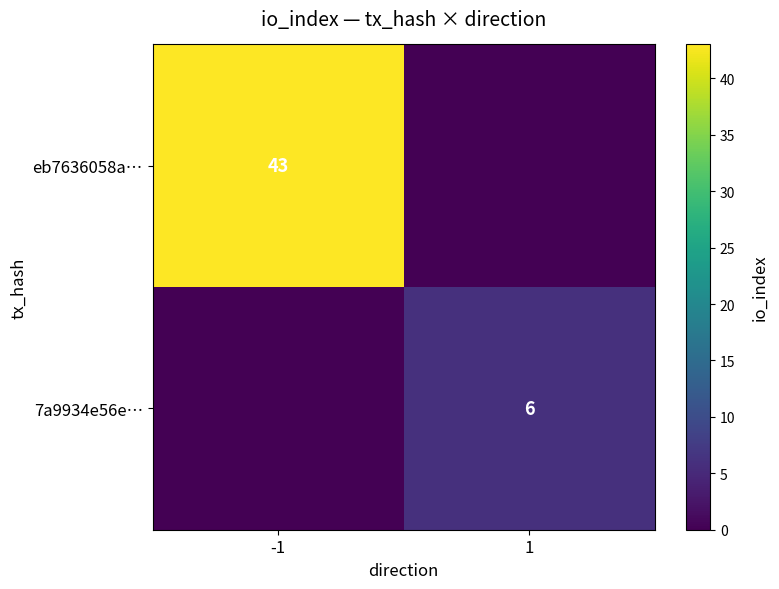

The eb7636058a… series shows 43 at -1. True or false?

True